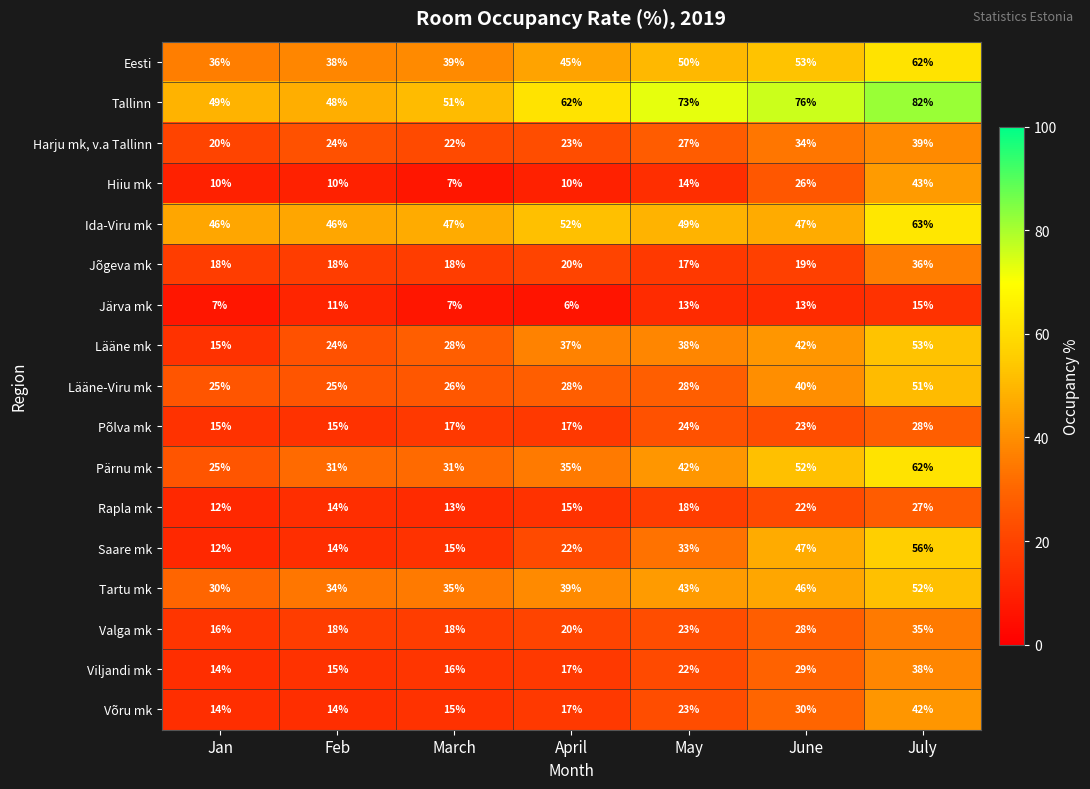

Rank the categories by Lääne mk value from lowest to highest.

Jan, Feb, March, April, May, June, July